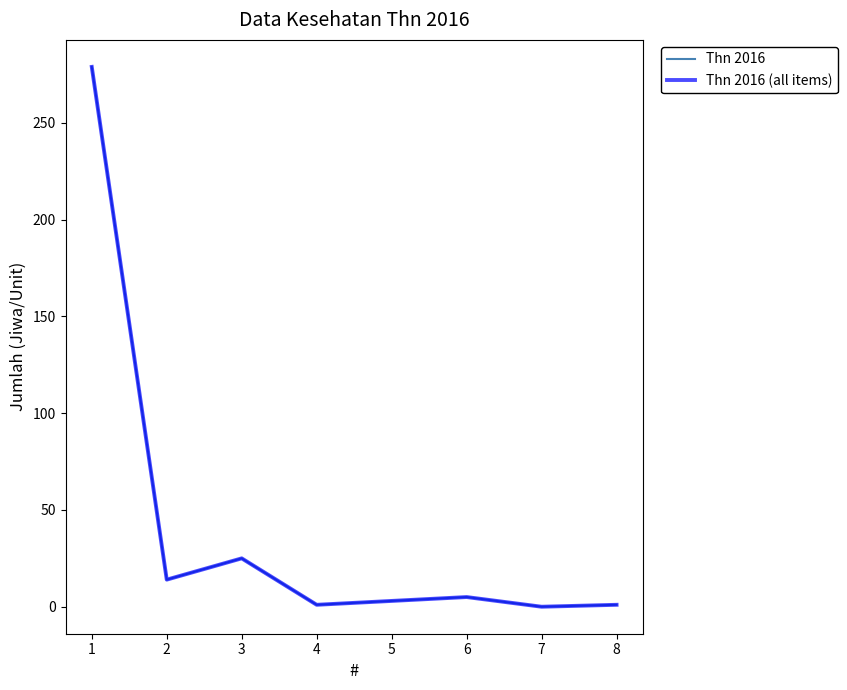

Which label corresponds to the smallest value in the chart?

7